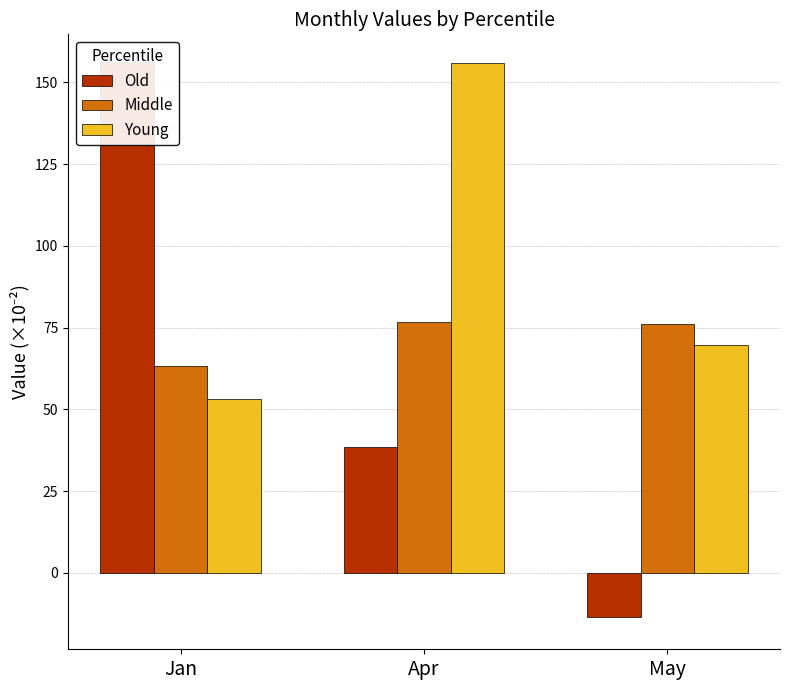

What is the label of the 2nd bar from the right?

Apr